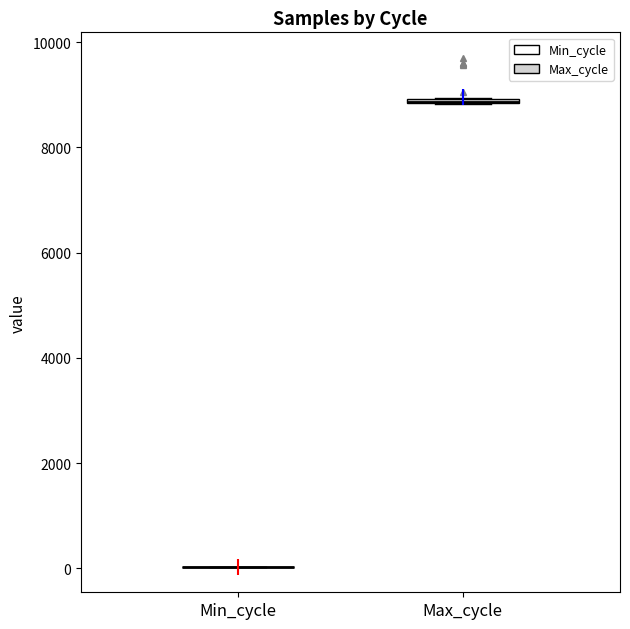

Where is the upper edge of the box for Max_cycle on the y-axis? The values are not printed on the chart, so give them approximately, as read against the axis.

9000